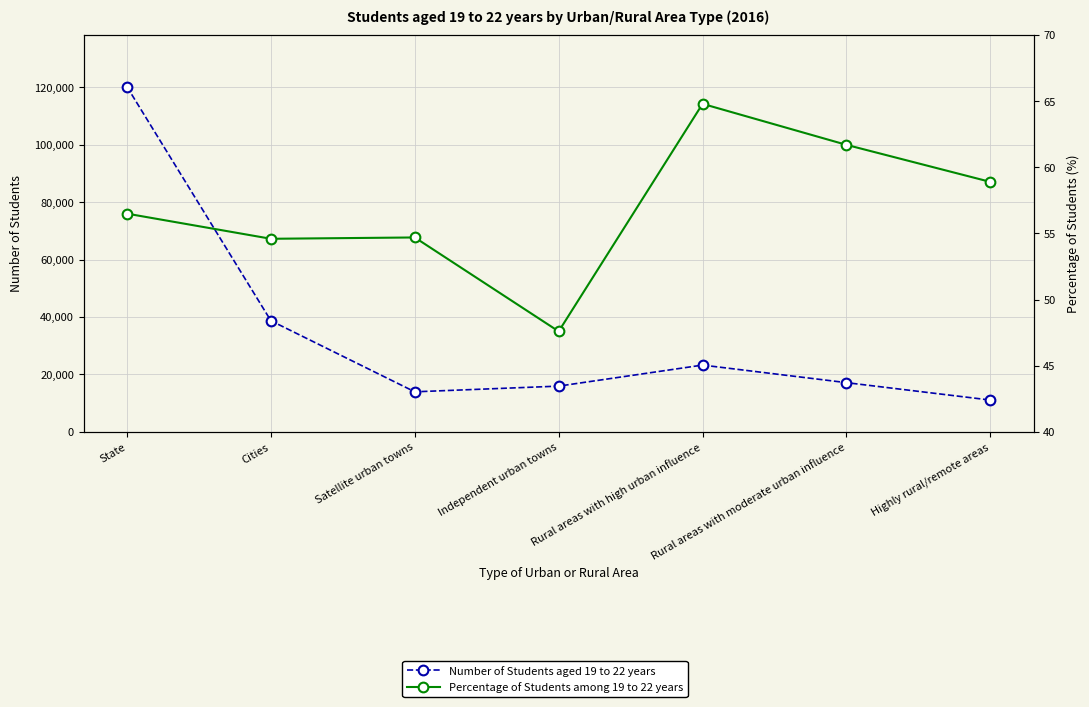

What is the label of the 6th point from the left?

Rural areas with moderate urban influence